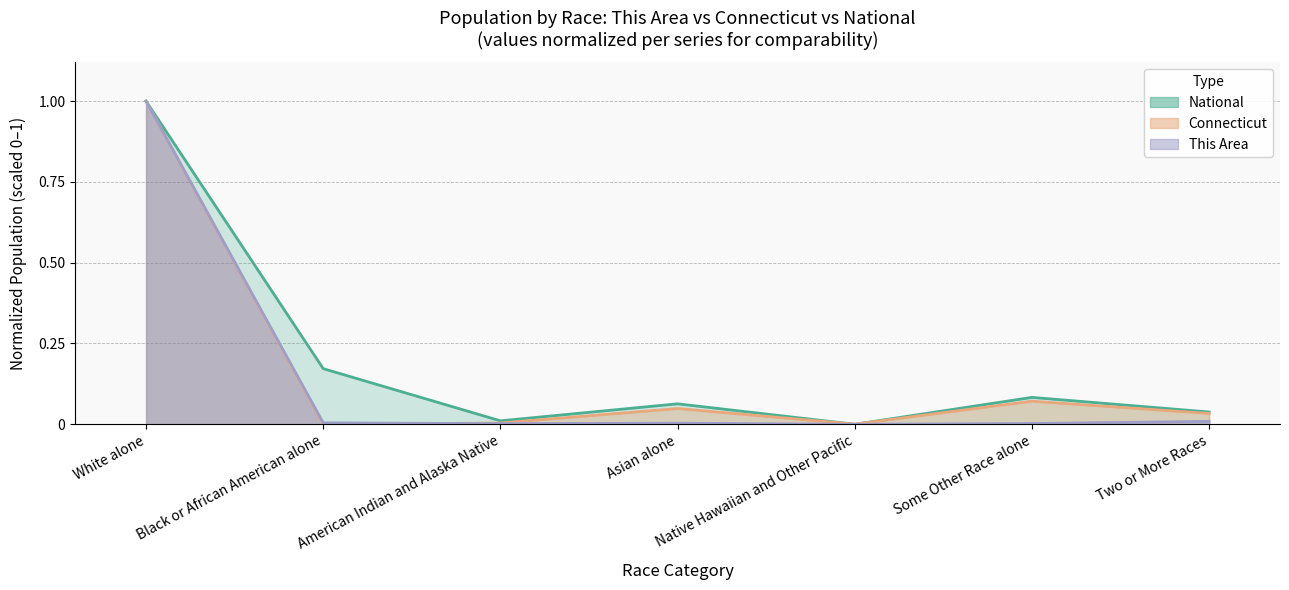

List the series in order of their overall mean, lowest first.

This Area, Connecticut, National